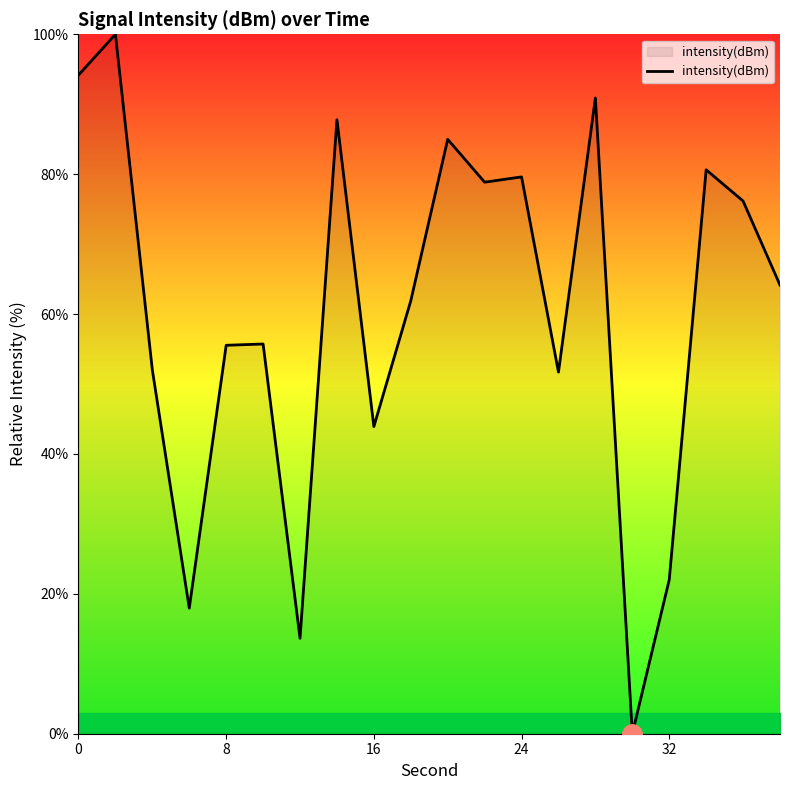

What is the difference between the maximum and minimum values?

100.0